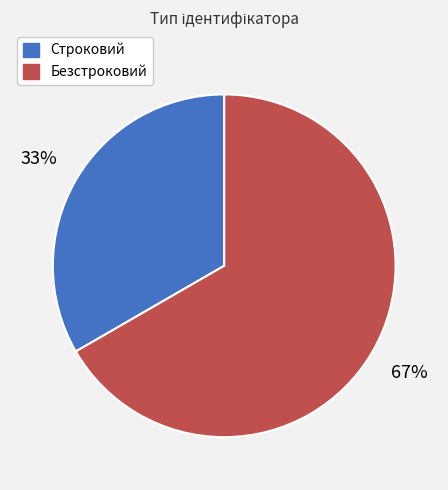

What is the smallest slice in the pie chart?

Строковий